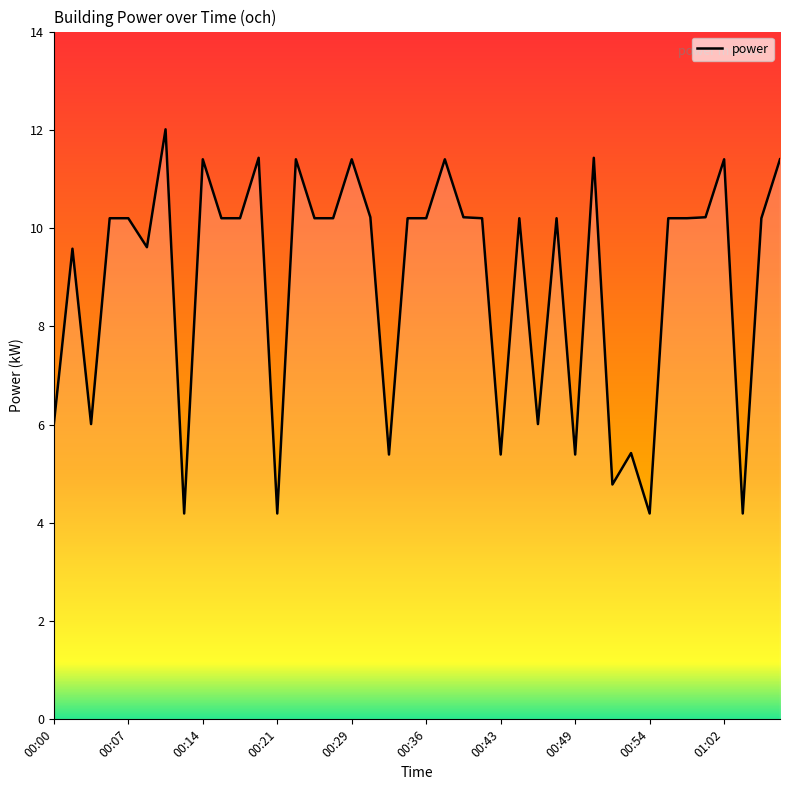

What is the greatest value displayed?

12.0